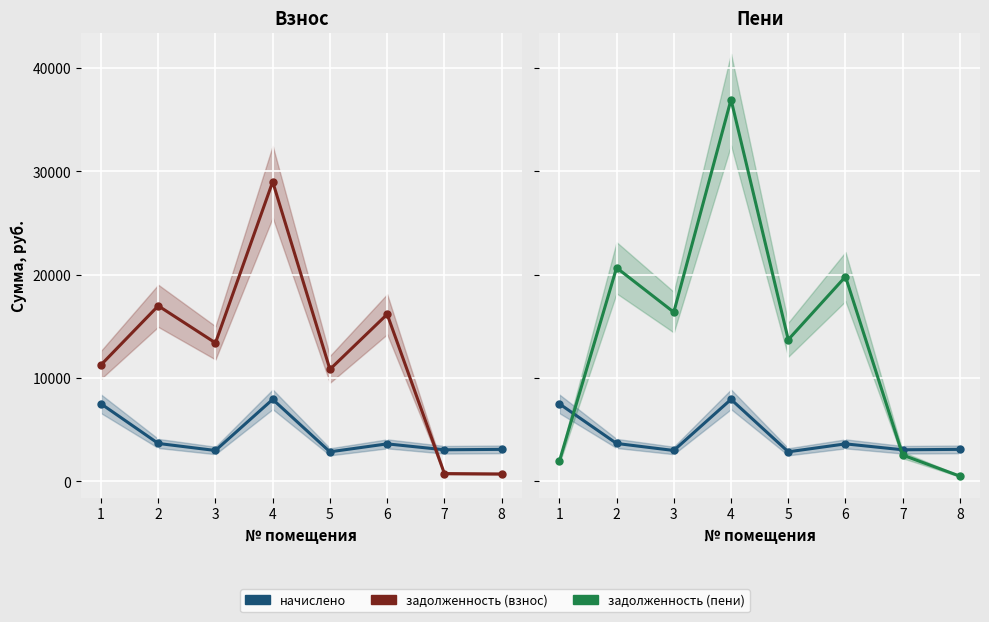

Rank the categories by задолженность (пени) value from highest to lowest.

4, 2, 6, 3, 5, 7, 1, 8